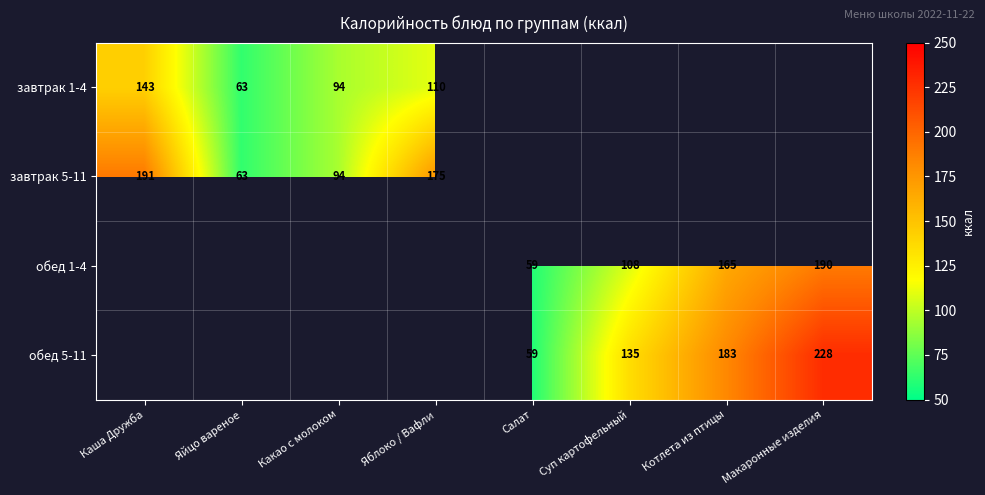

Is it true that завтрак 1-4 equals 94 at Какао с молоком?

True